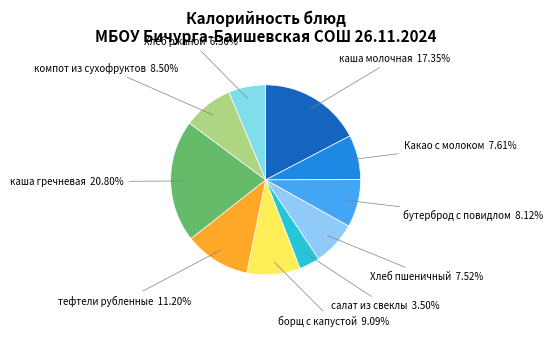

How many segments does this pie chart have?

10